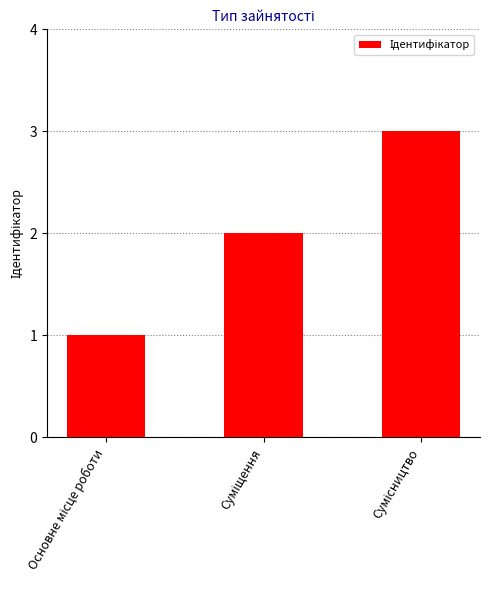

What is the greatest value displayed?

3